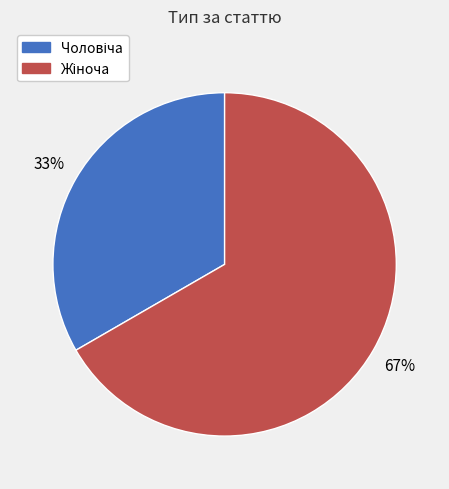

Does any single category account for the majority?

Yes